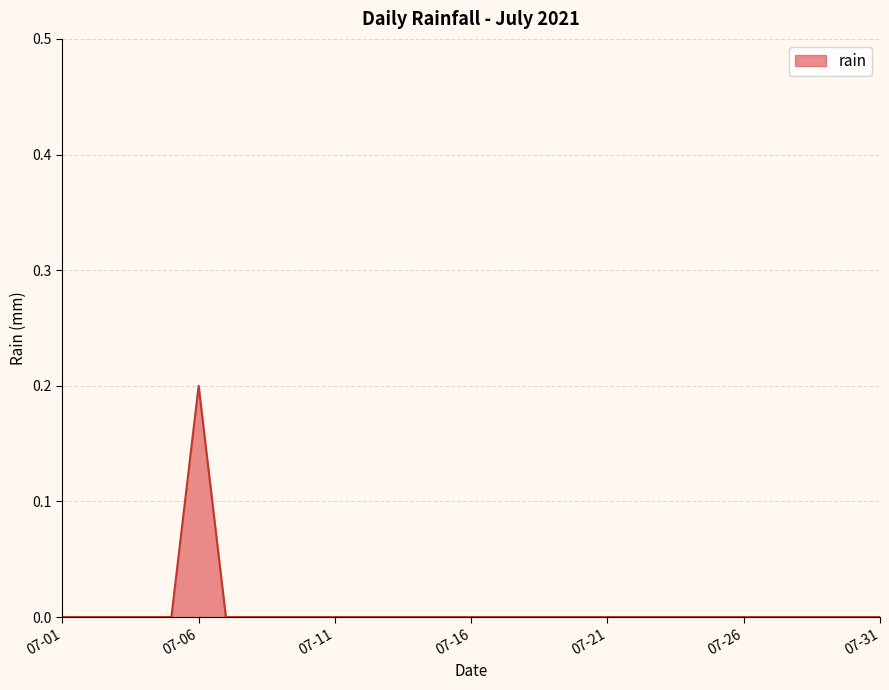

Which label corresponds to the smallest value in the chart?

2021-07-01